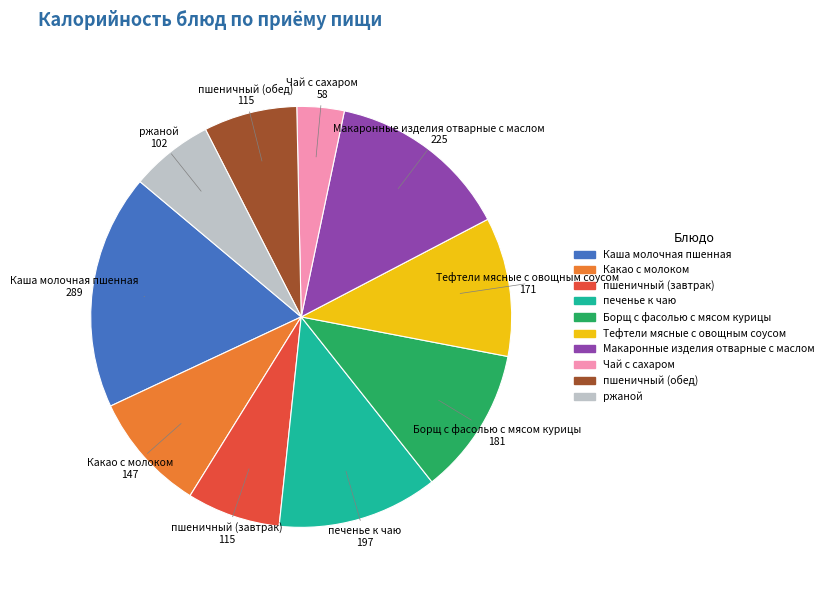

Which category has the biggest portion of the pie?

Каша молочная пшенная